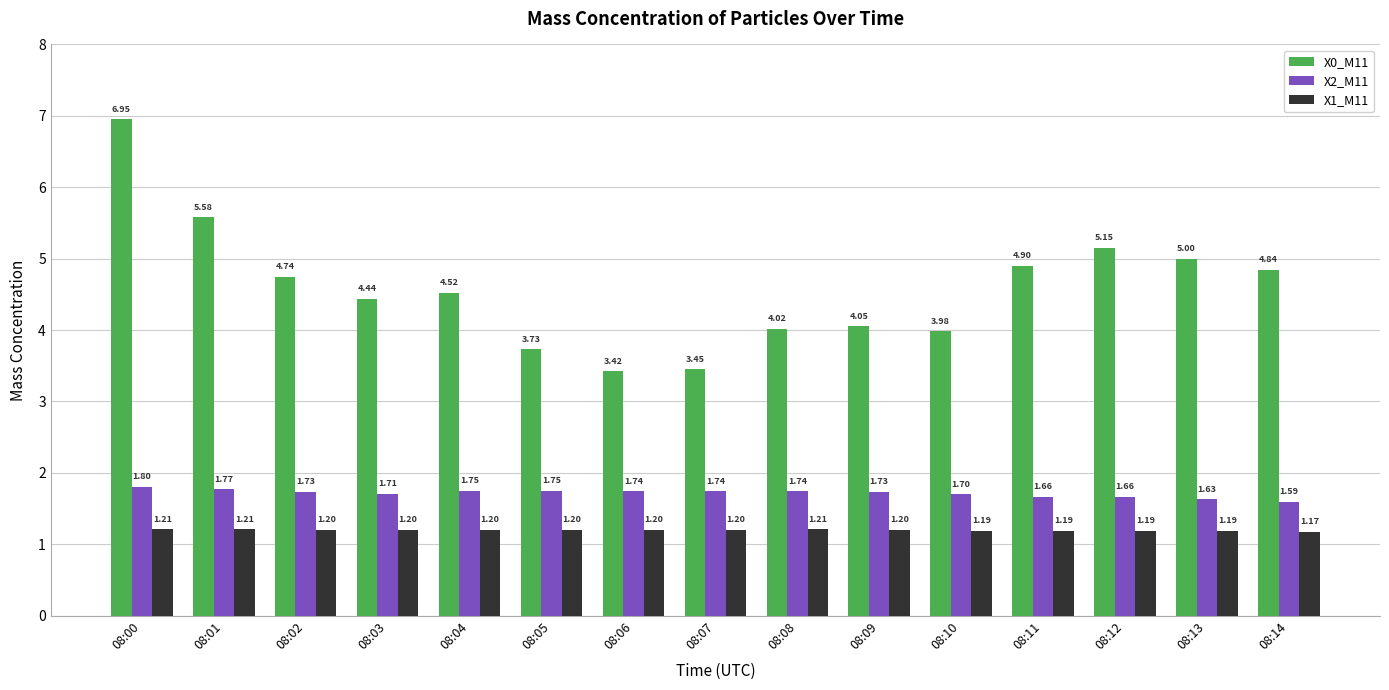

At which category does the chart reach its minimum across all series?

08:14